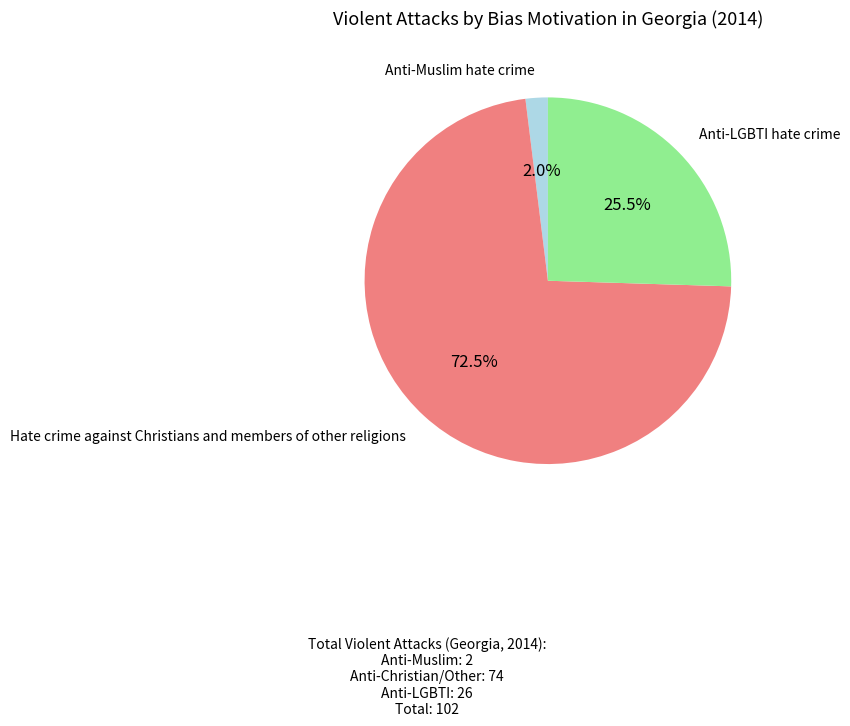

How many segments does this pie chart have?

3